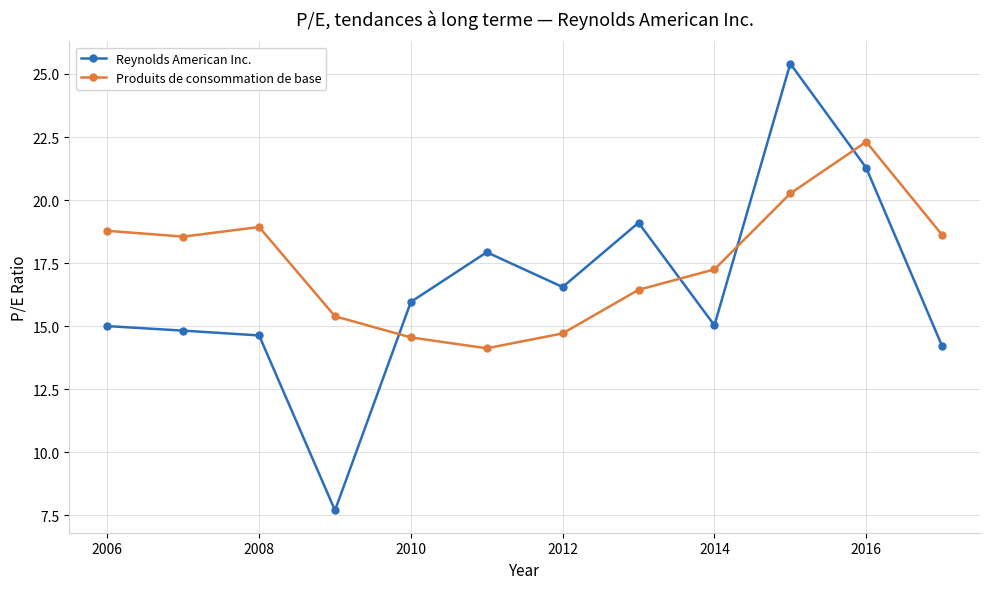

Which series has the largest total across all categories?

Produits de consommation de base